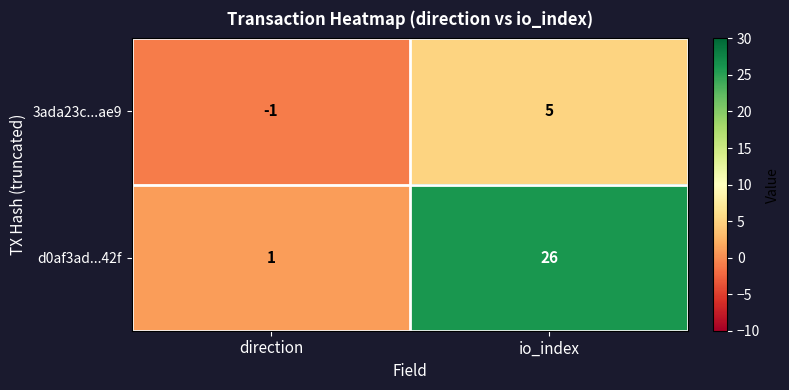

Reading left to right, list all the values displayed in this chart.

3ada23c...ae9: -1	5
d0af3ad...42f: 1	26